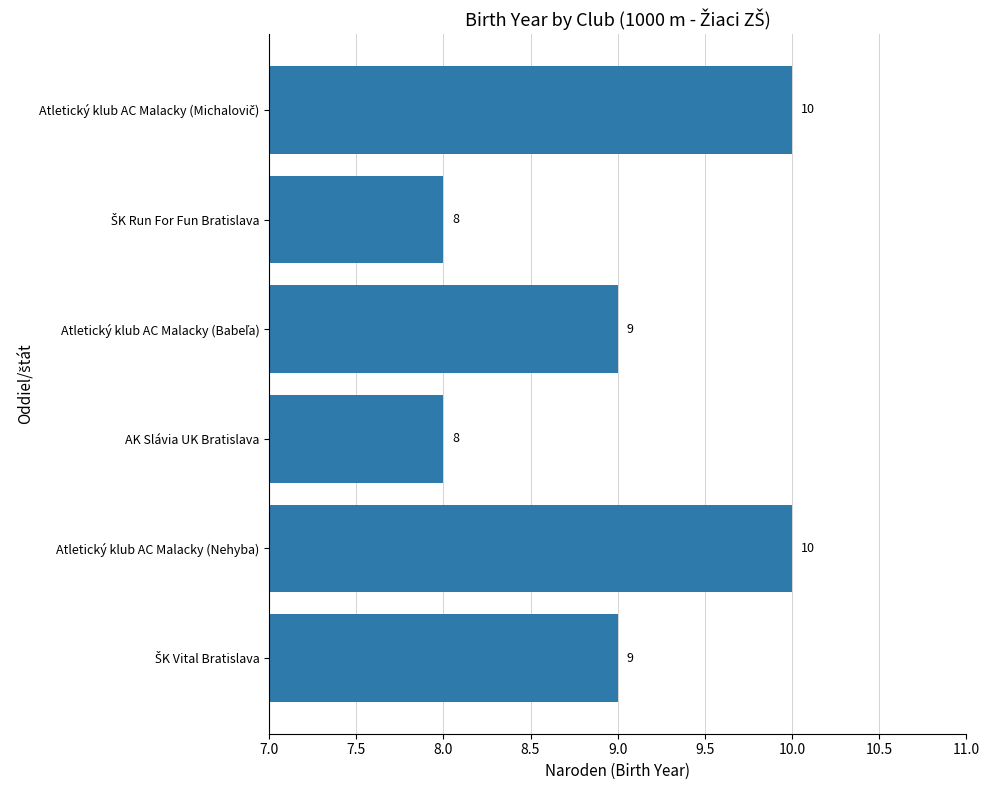

What position from the top is AK Slávia UK Bratislava?

4